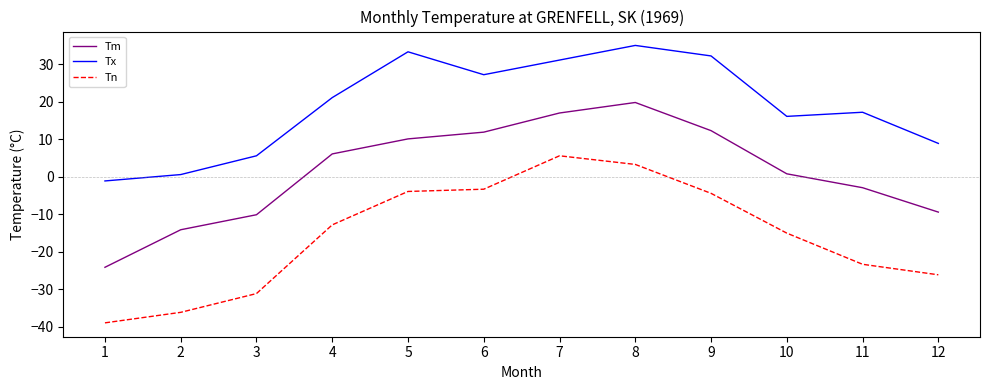

Is the value of Tx at 5 greater than the value of Tm at 11?

Yes